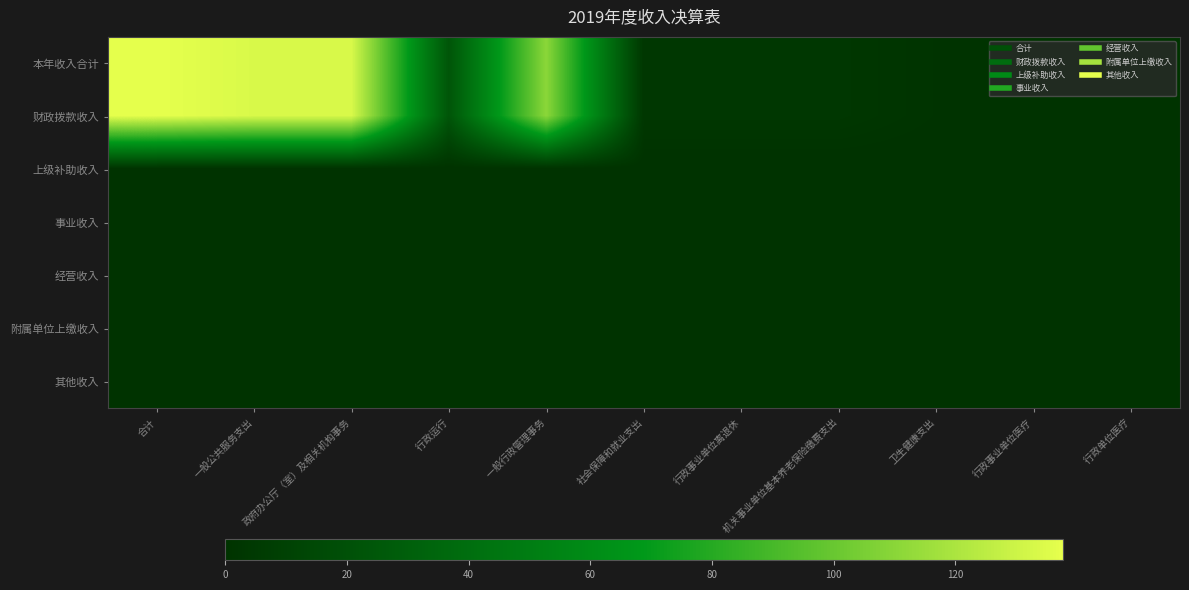

Which label corresponds to the smallest value in the chart?

合计